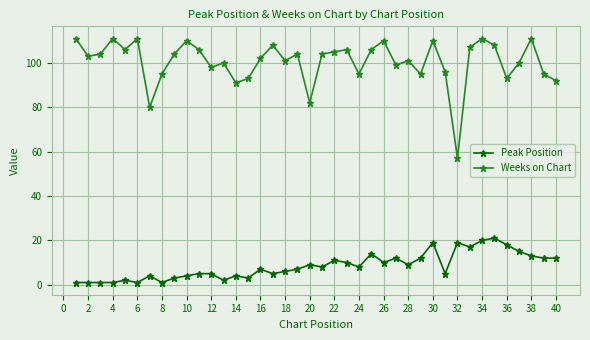

How many lines are shown in the chart?

2